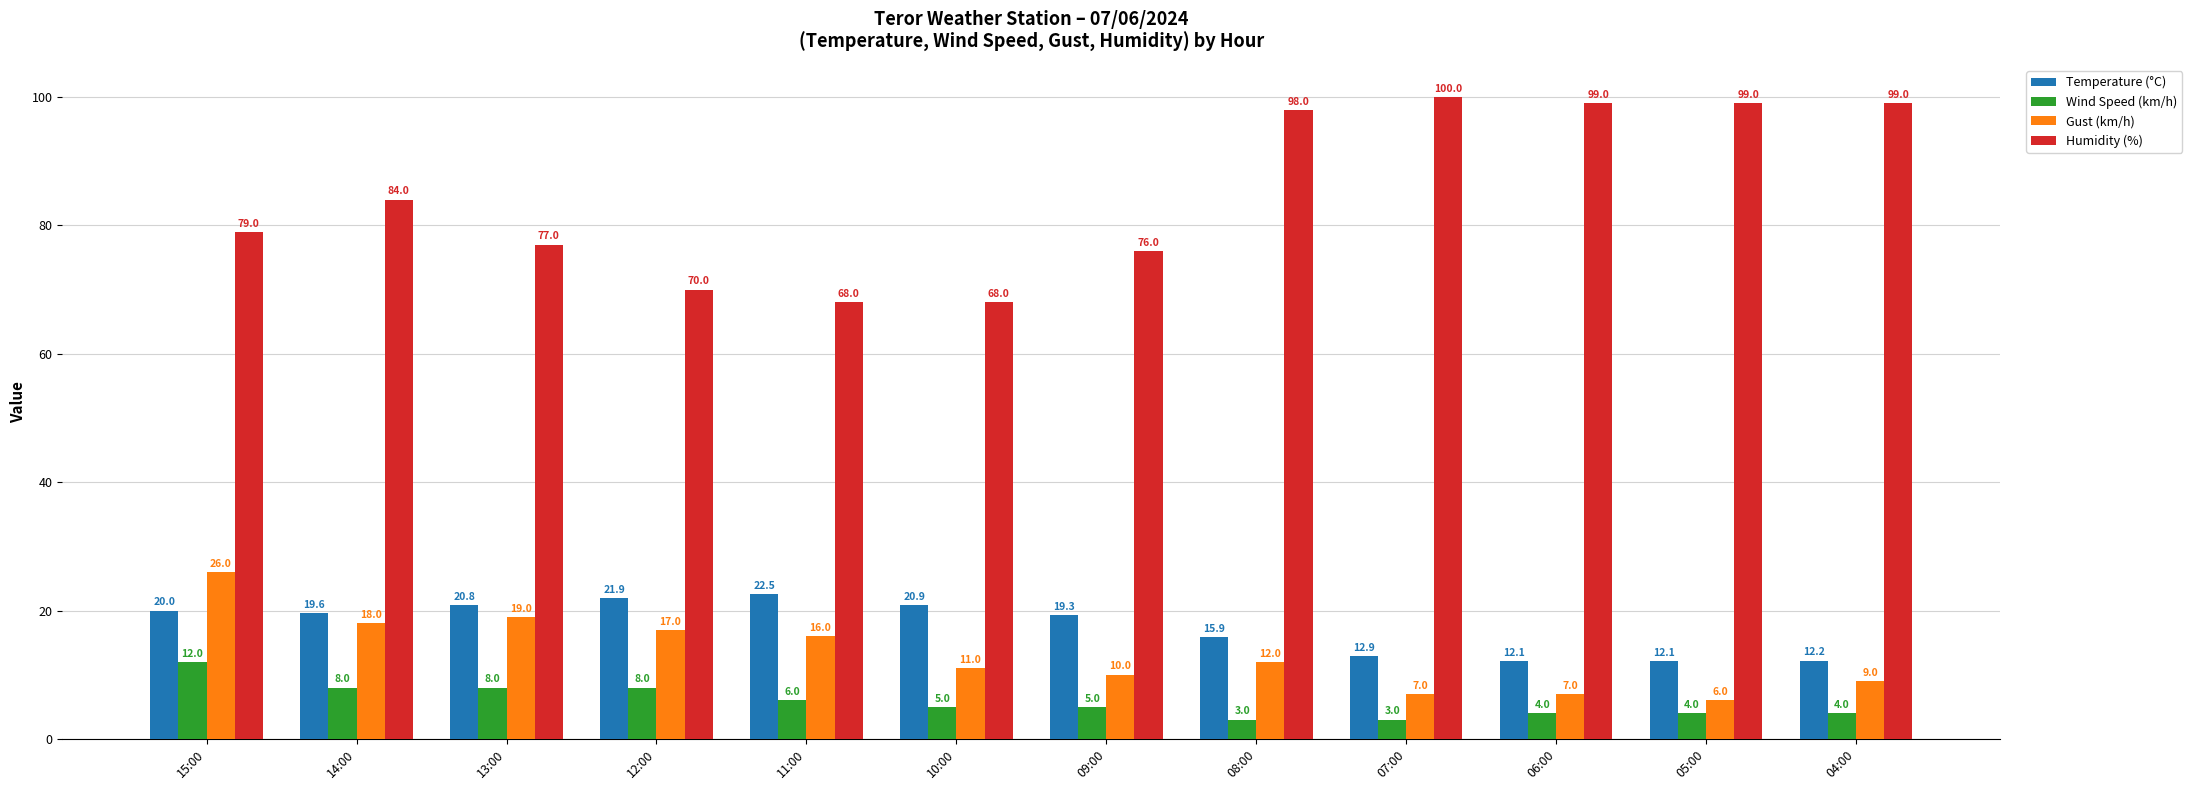

Which series has the largest total across all categories?

Humidity (%)